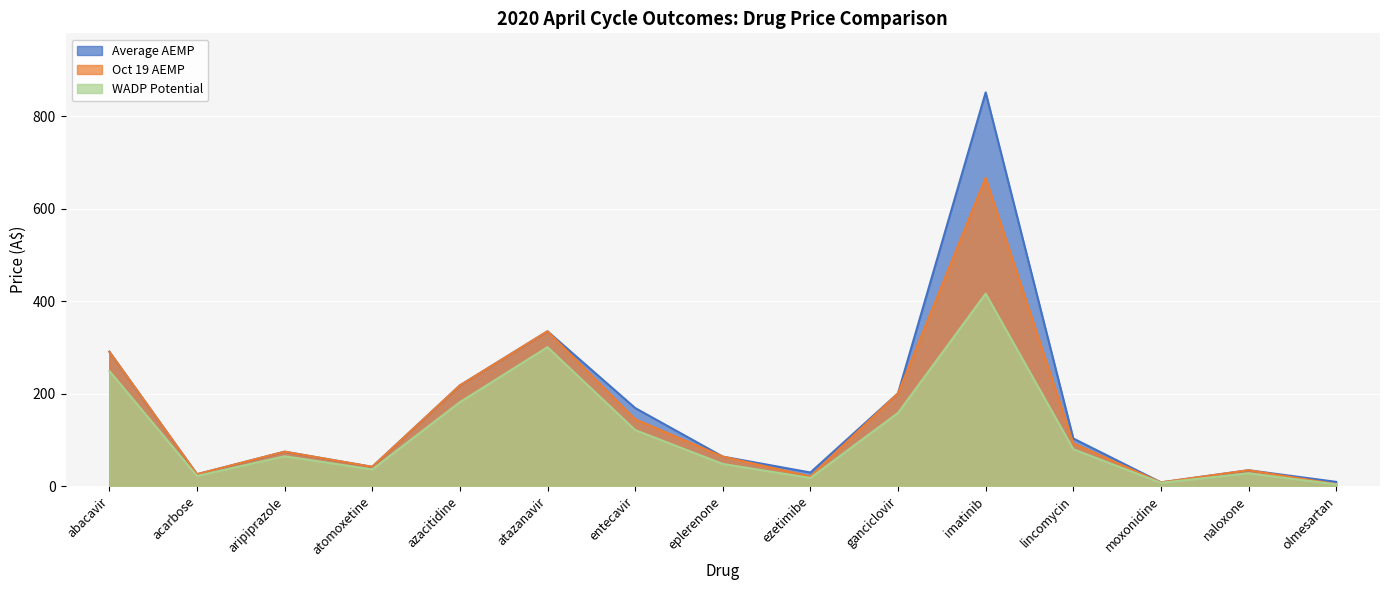

True or false: Average AEMP and Oct 19 AEMP intersect in this chart.

False